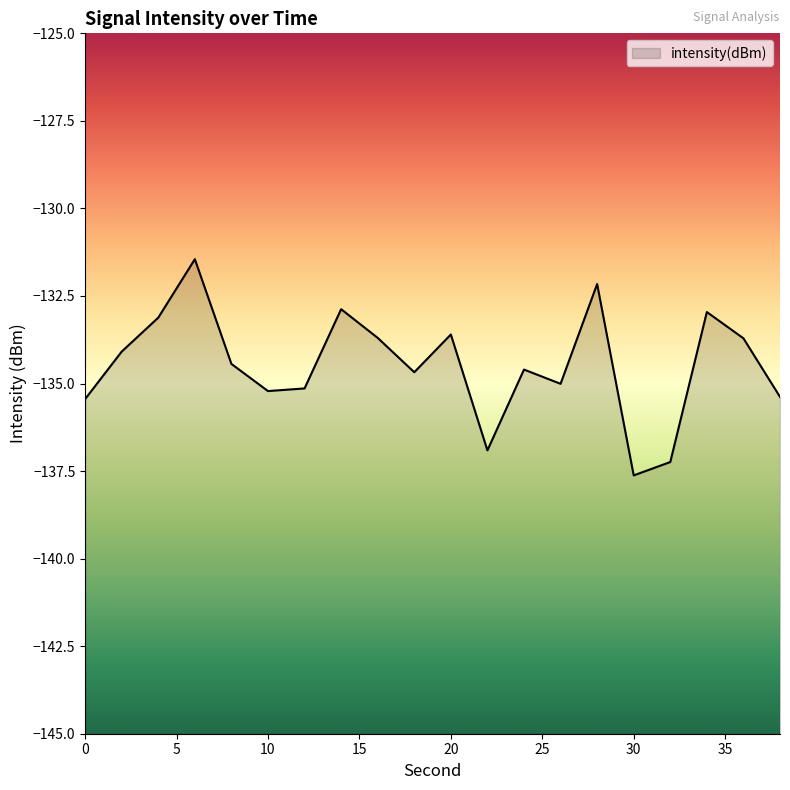

What is the difference between the second highest and minimum values?

5.5